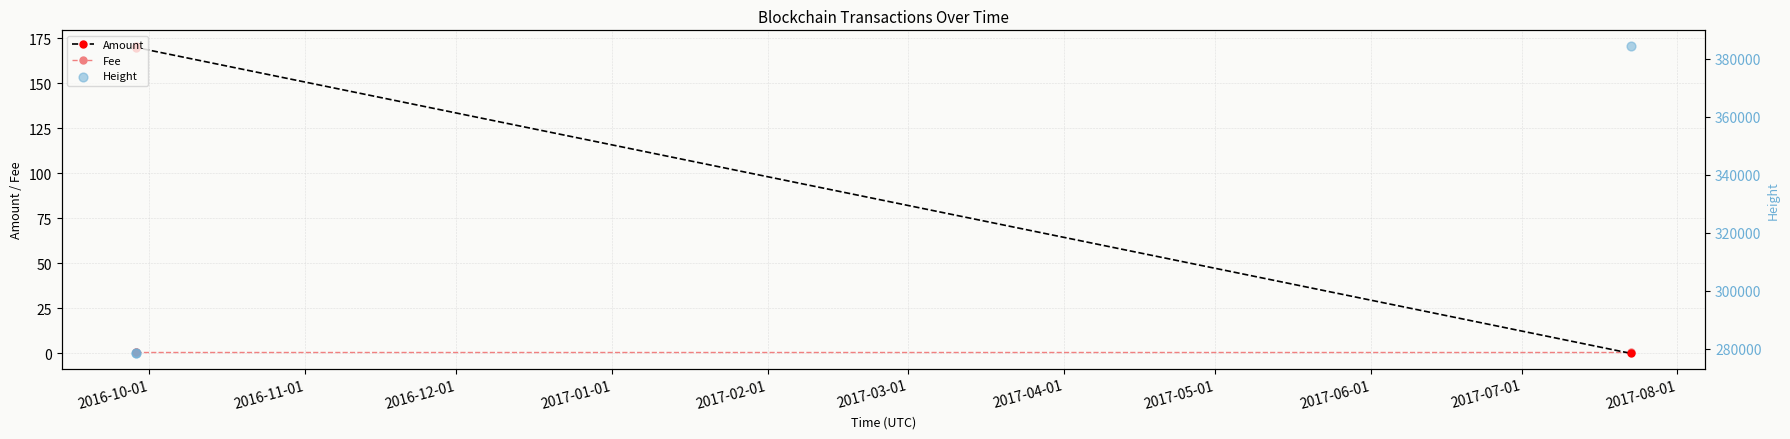

What is the value of the Amount point at the 2nd from the left?

170.0